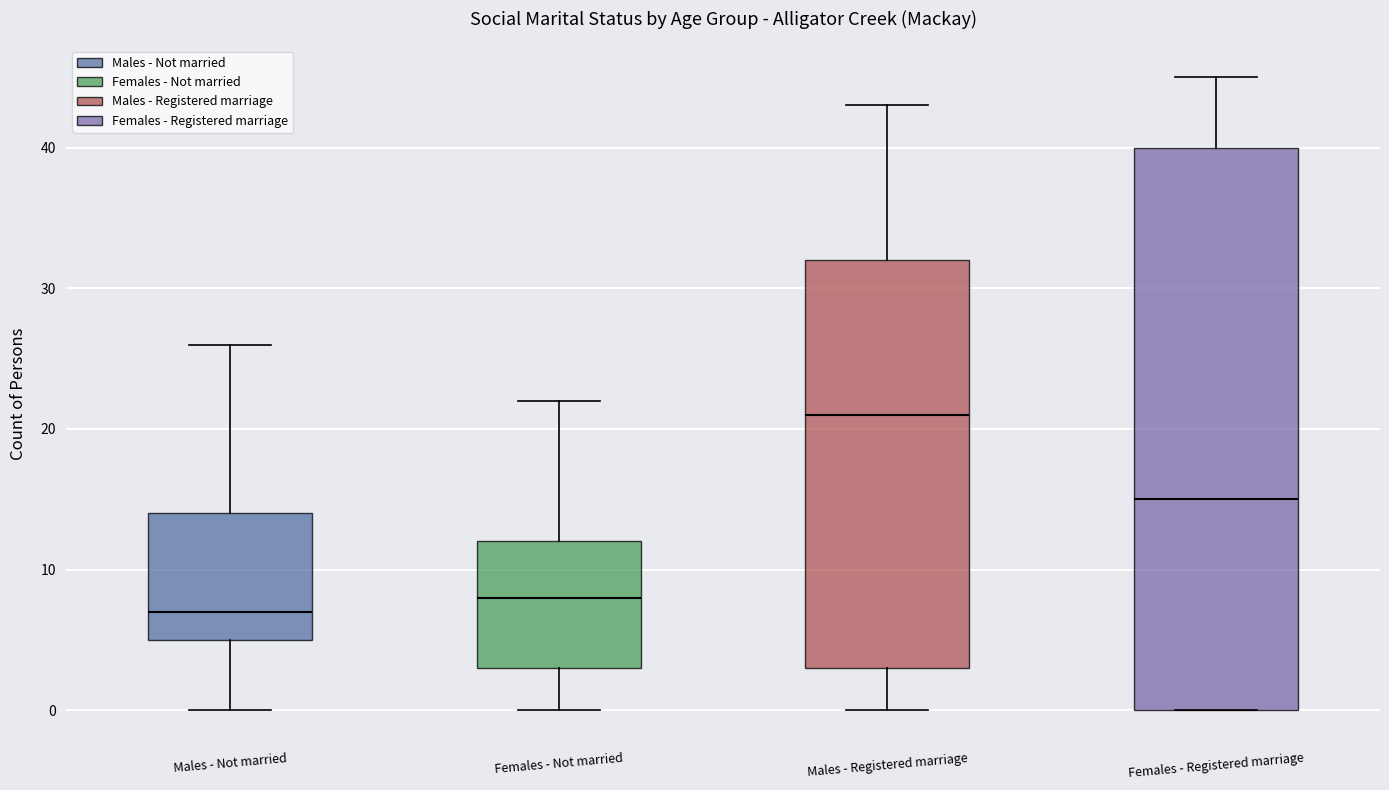

Where does the upper whisker of the box for Males - Registered marriage end on the y-axis? The values are not printed on the chart, so give them approximately, as read against the axis.

43